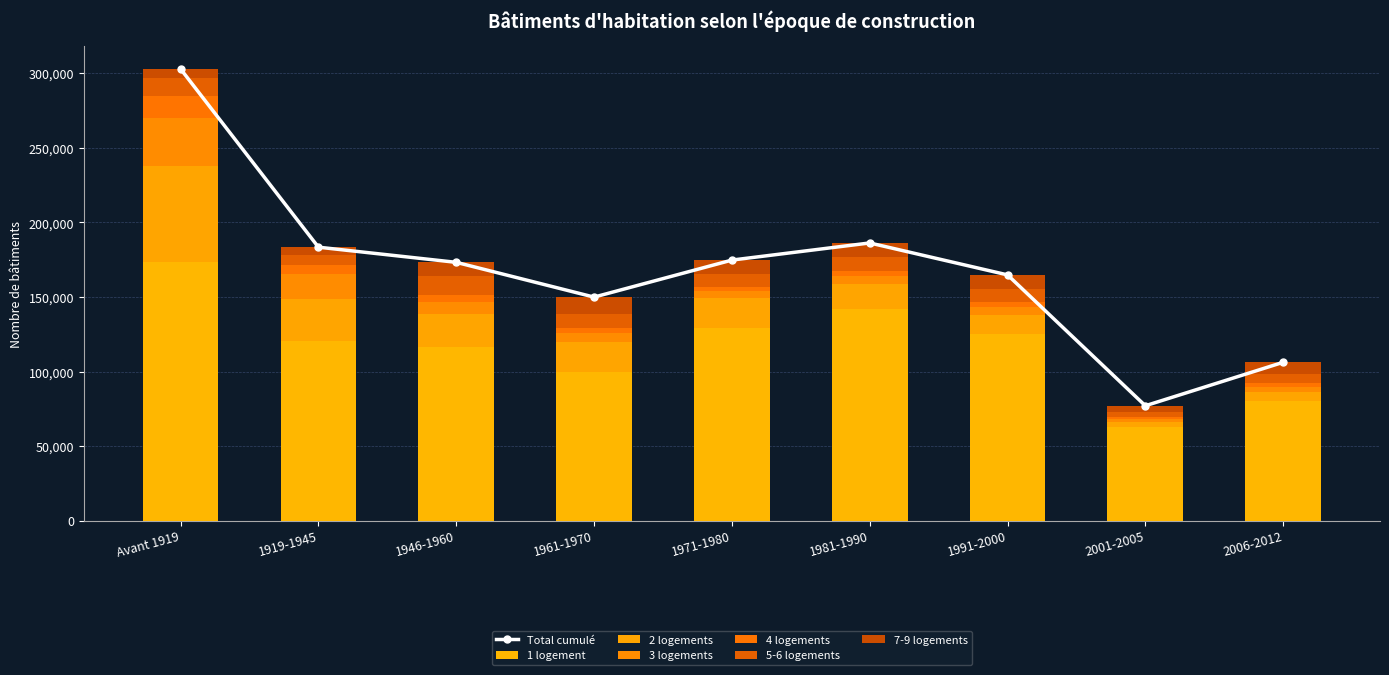

At which category is the sum across all series the highest?

Avant 1919